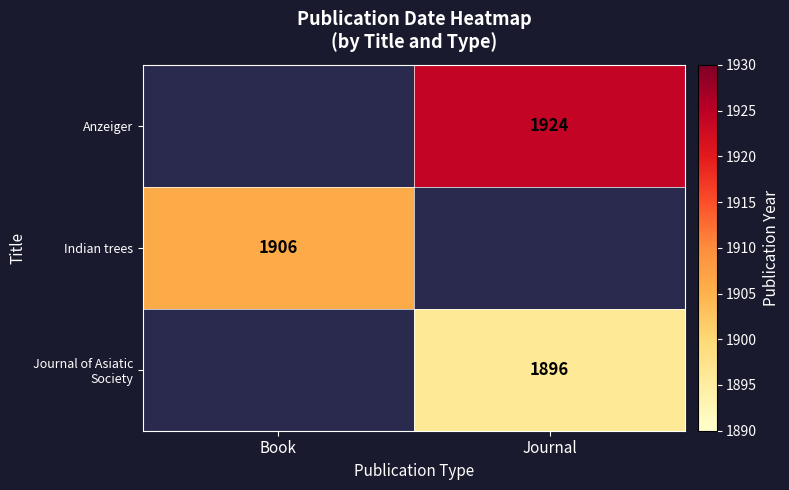

The value of Journal of Asiatic Society at Journal is 447.7. True or false?

False